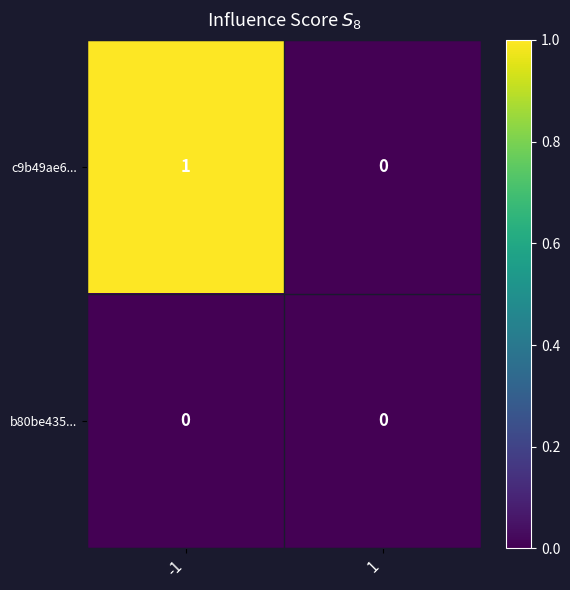

Which series changed the most between -1 and 1?

c9b49ae6...